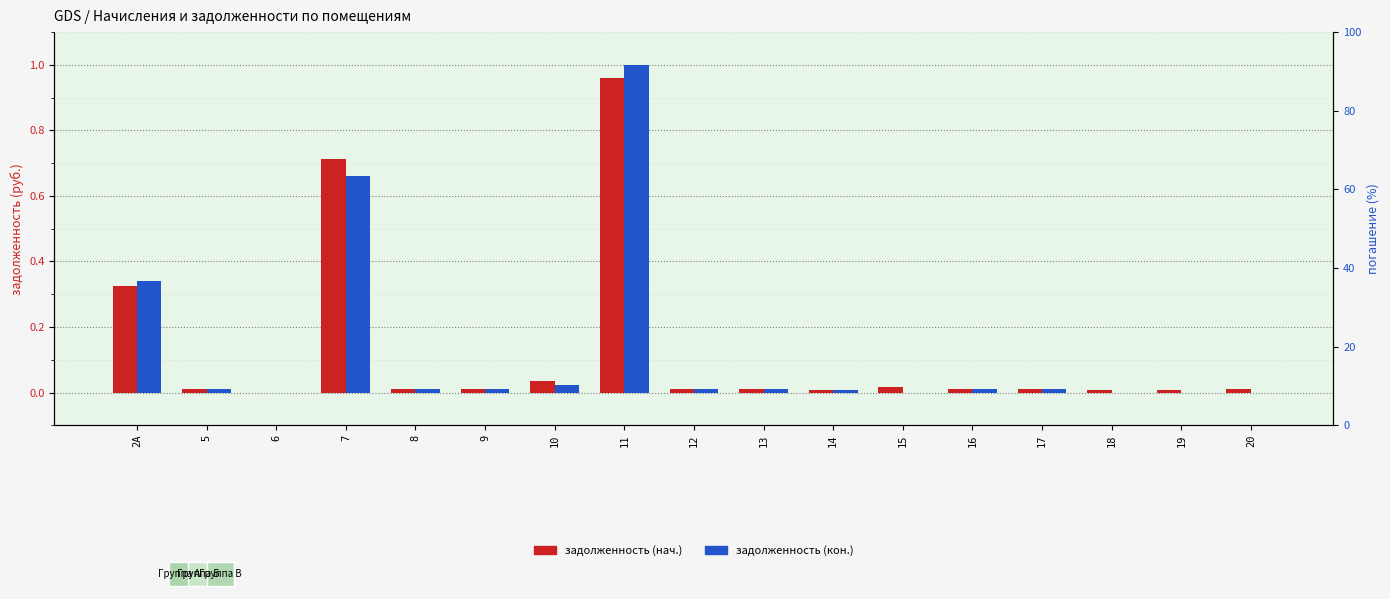

What is the difference between the maximum and minimum values in the задолженность (нач.) series?

1.0